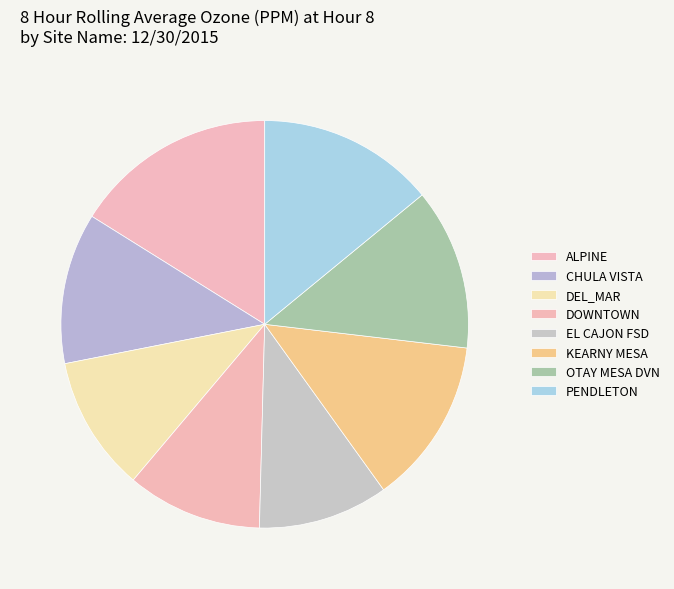

How many segments does this pie chart have?

8